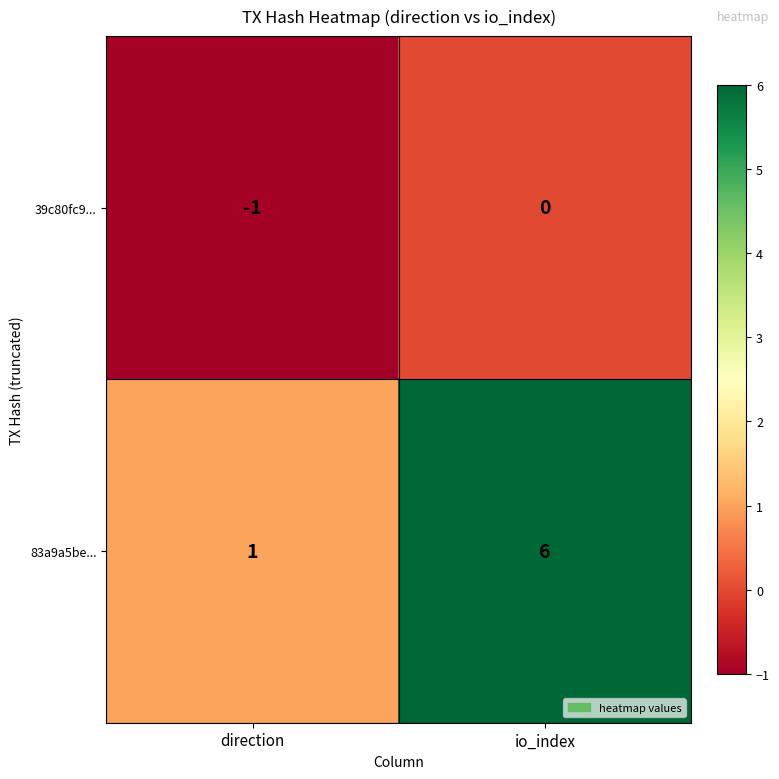

Reading left to right, what are all the values shown in this chart?

39c80fc9...: -1	0
83a9a5be...: 1	6